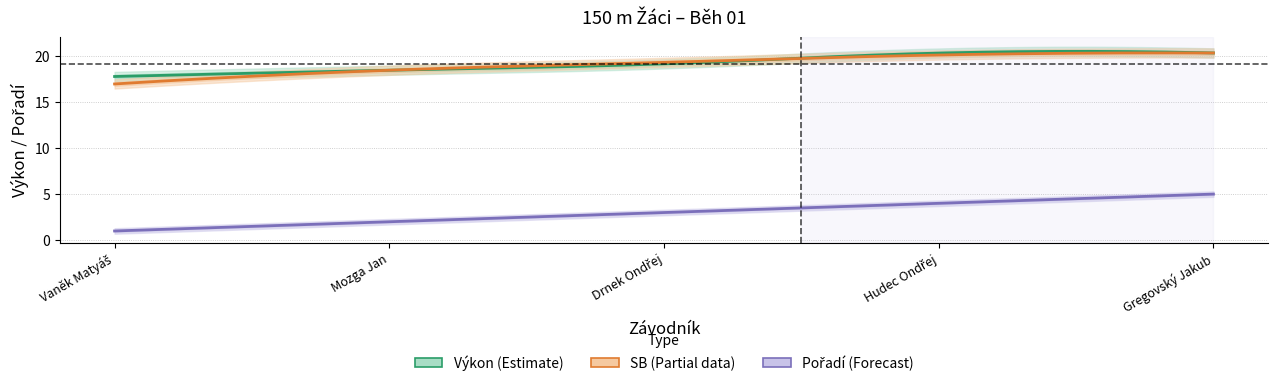

True or false: Vítr and Výkon intersect in this chart.

False